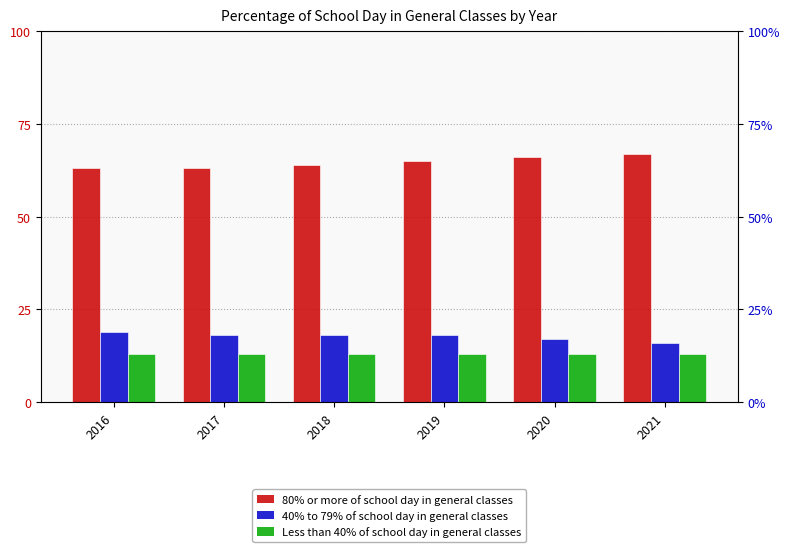

What is the total value across all series at 2016?

95